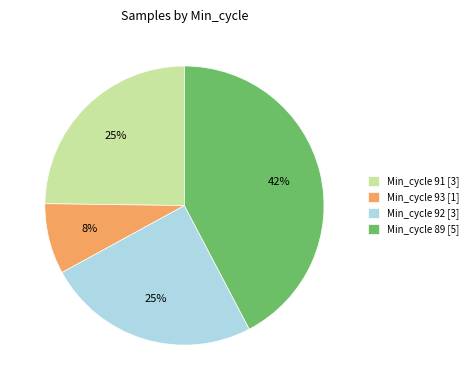

Do Min_cycle 92 [3] and Min_cycle 93 [1] together represent more than half of the pie?

No